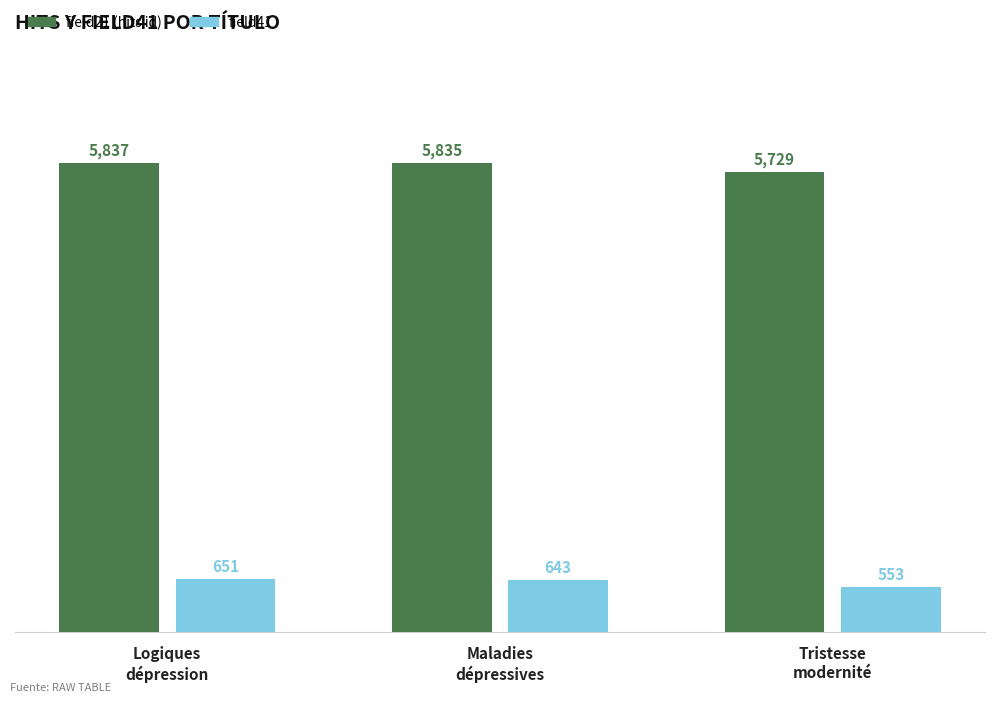

Between Logiques
dépression and Maladies
dépressives, which series saw the biggest shift?

field41